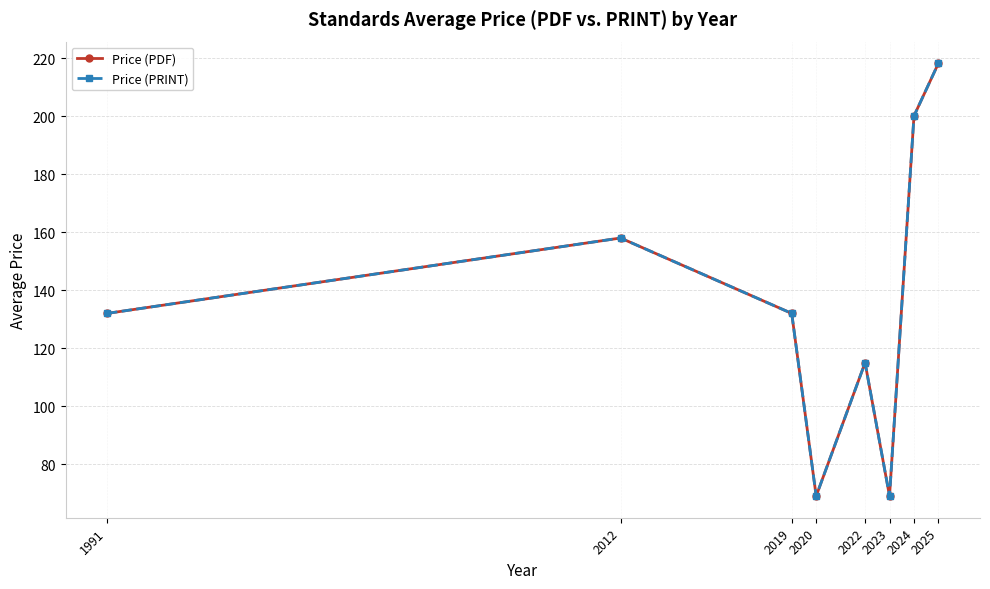

Which series has the largest range (max minus min)?

Price (PDF)